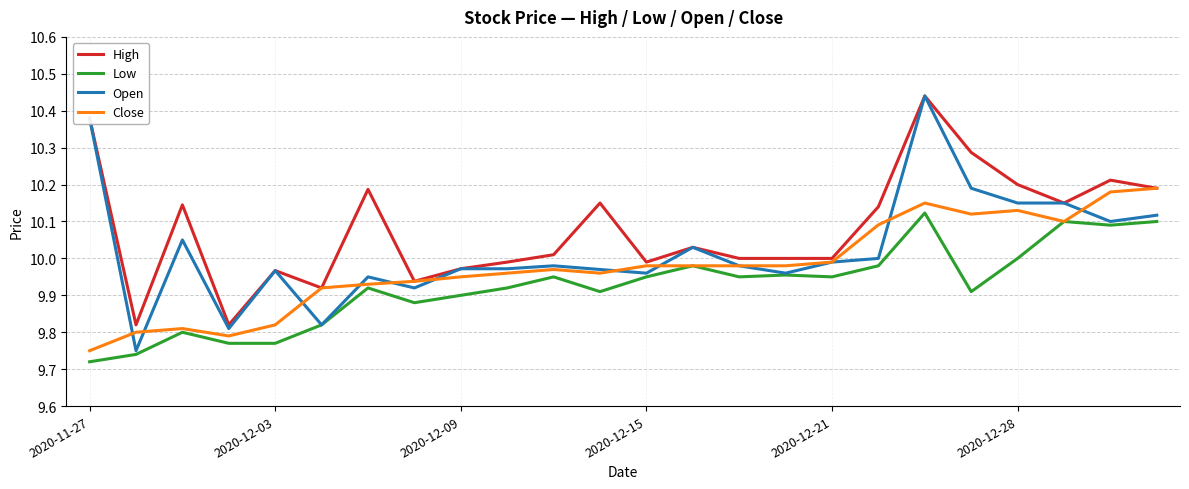

Which series has the widest spread of values?

Open